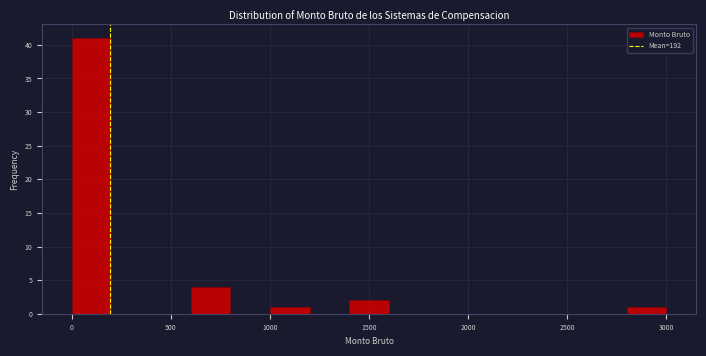

Reading left to right, transcribe this chart: for each bar, give the range it covers on the x-axis and its height. The values are not printed on the chart, so give them approximately, as read against the axis.

0 to 200: 41
200 to 400: 0
400 to 600: 0
600 to 800: 4
800 to 1000: 0
1000 to 1200: 1
1200 to 1400: 0
1400 to 1600: 2
1600 to 1800: 0
1800 to 2000: 0
2000 to 2200: 0
2200 to 2400: 0
2400 to 2600: 0
2600 to 2800: 0
2800 to 3000: 1